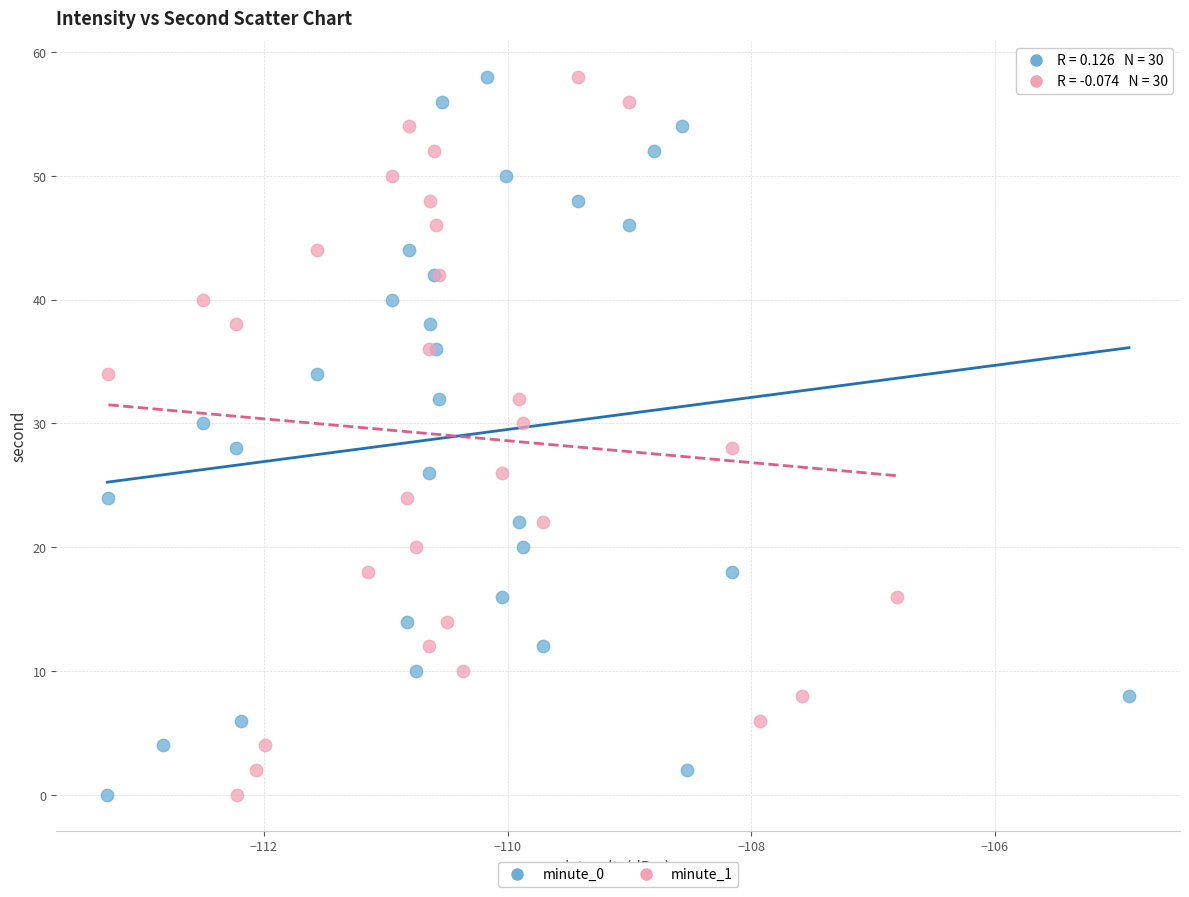

What are all the series names shown in the legend?

minute_0, minute_1